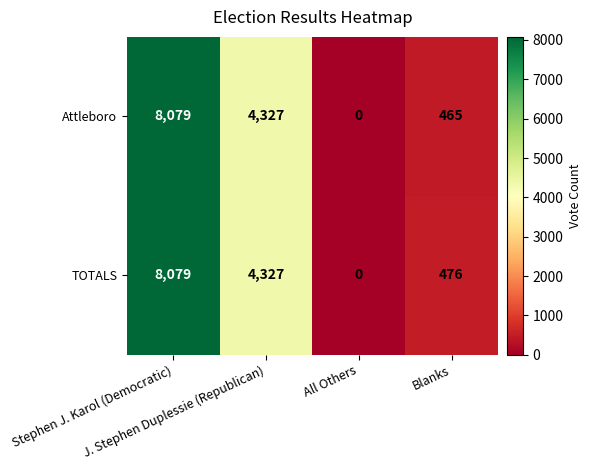

Which series has the largest total across all categories?

TOTALS